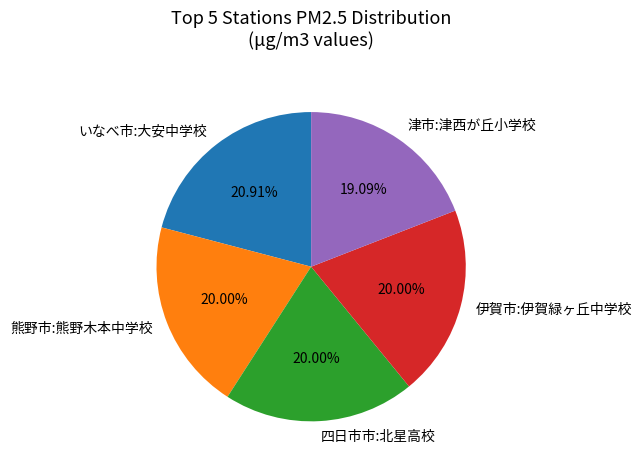

Between 熊野市:熊野木本中学校 and いなべ市:大安中学校, which is larger?

いなべ市:大安中学校